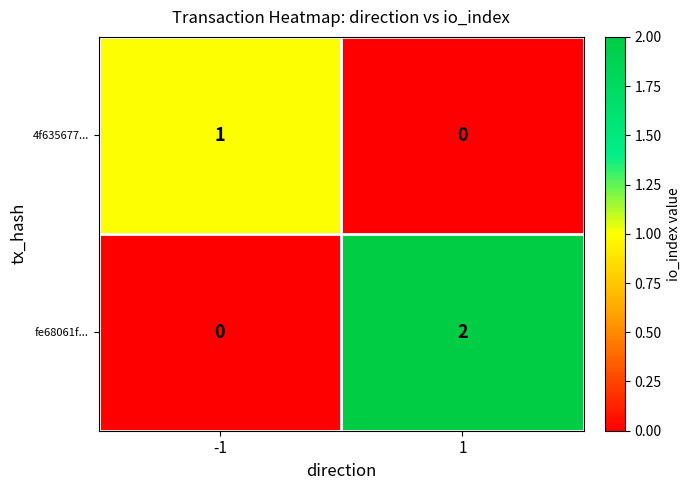

List the series in order of their overall mean, lowest first.

4f635677..., fe68061f...